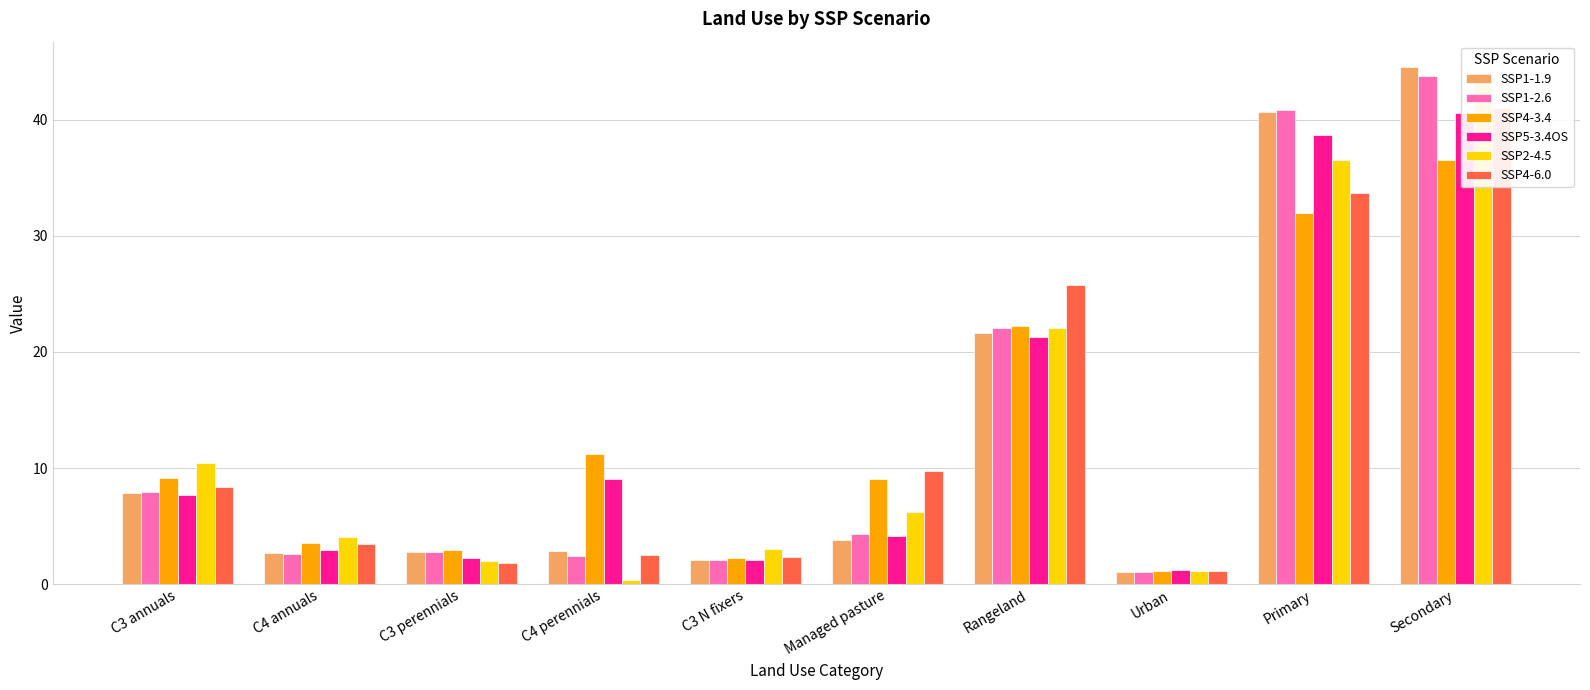

Reading left to right, list all the values displayed in this chart.

SSP1-1.9: 7.9	2.7	2.8	2.9	2.1	3.8	21.6	1.0	40.7	44.5
SSP1-2.6: 7.9	2.6	2.8	2.4	2.1	4.3	22.1	1.0	40.8	43.8
SSP4-3.4: 9.1	3.6	3.0	11.2	2.3	9.0	22.2	1.1	32.0	36.5
SSP5-3.4OS: 7.7	3.0	2.2	9.0	2.1	4.1	21.3	1.2	38.7	40.6
SSP2-4.5: 10.4	4.0	2.0	0.3	3.0	6.2	22.1	1.1	36.5	44.1
SSP4-6.0: 8.4	3.5	1.8	2.5	2.4	9.7	25.8	1.1	33.7	41.0